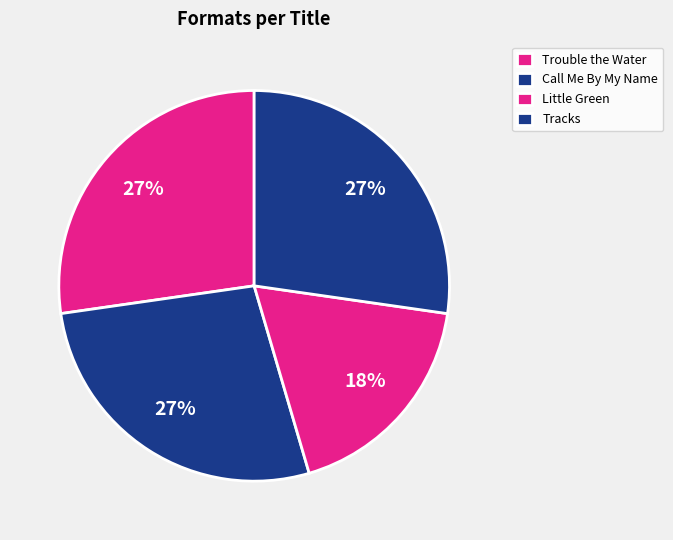

To the nearest percent, what portion does Call Me By My Name represent?

27%